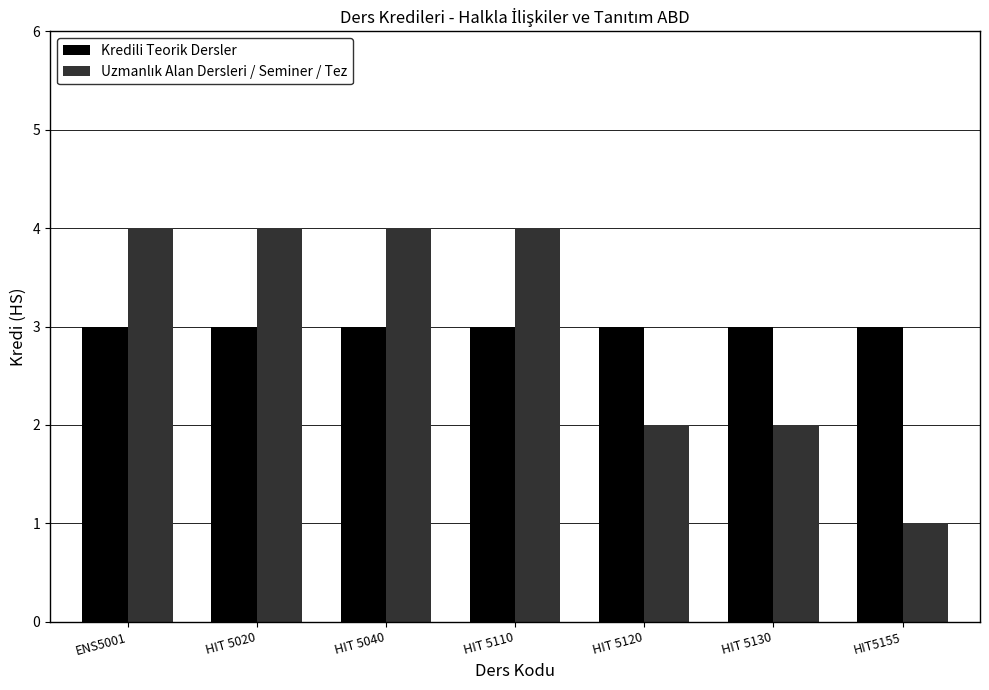

What is the sum of the Kredili Teorik Dersler values at HIT 5110 and HIT 5130?

6